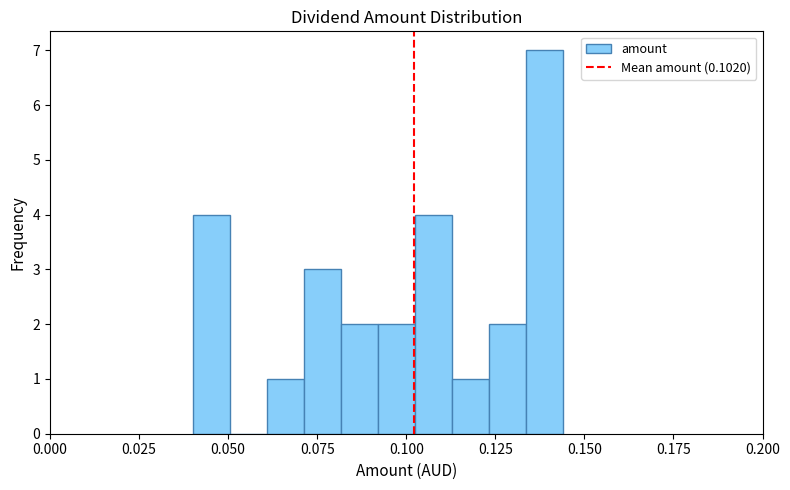

Read against the x-axis, roughly where is the centre of the tallest bar?

0.140